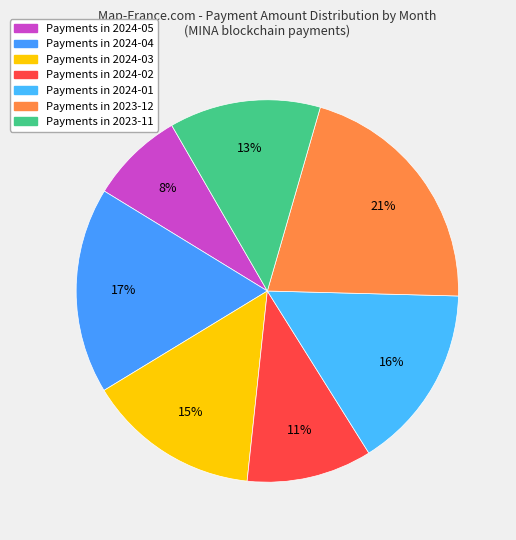

How many segments does this pie chart have?

7